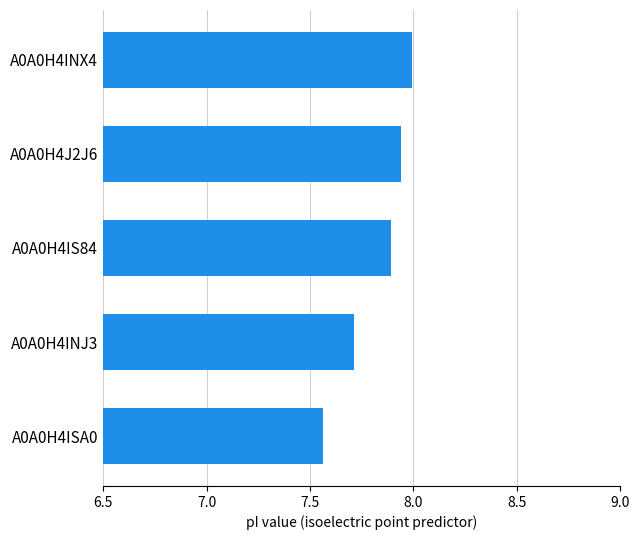

What is the greatest value displayed?

8.0